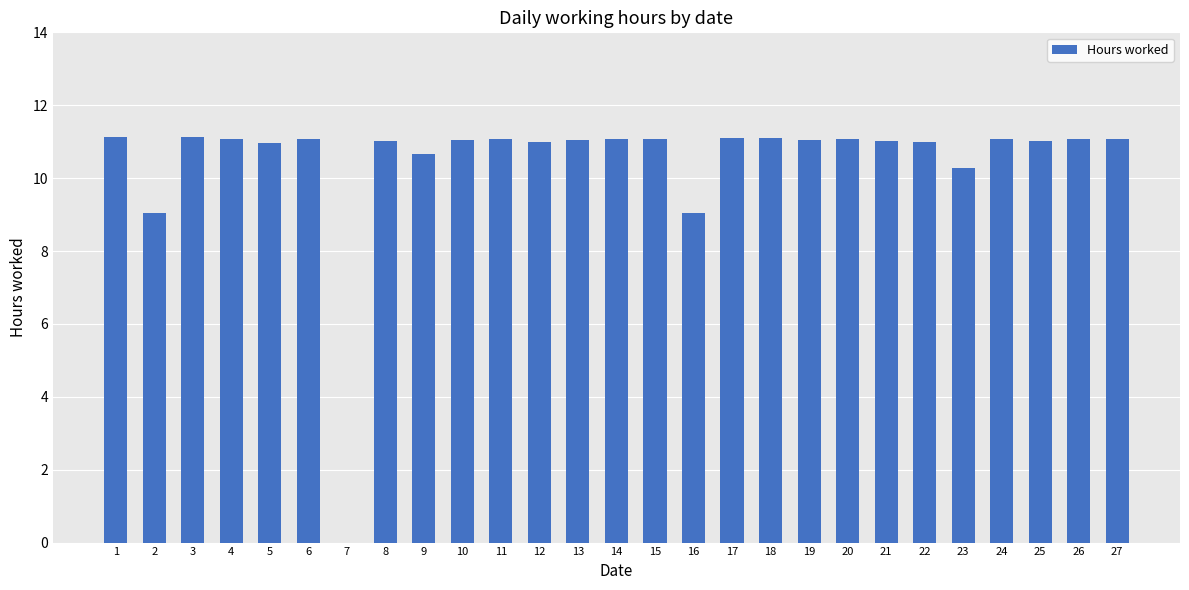

Is it true that the value at 18 is 11.1?

True